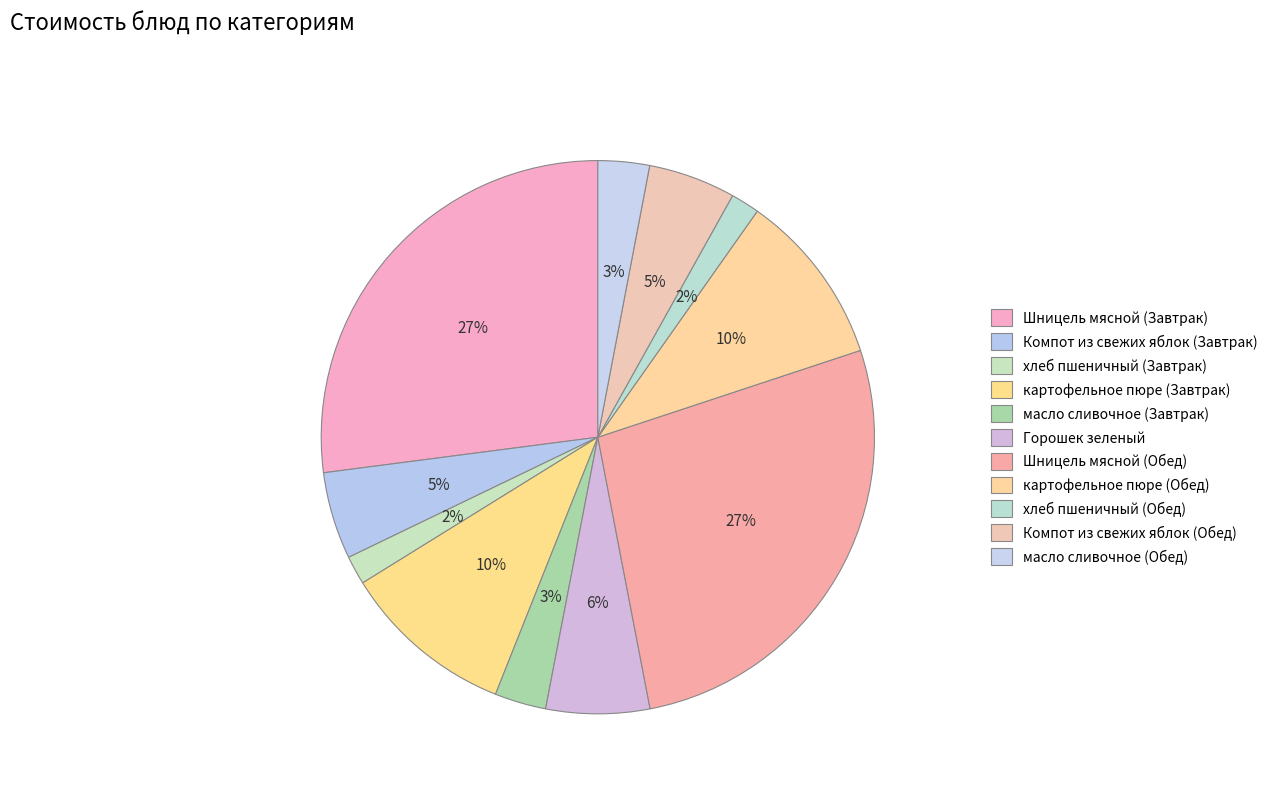

The масло сливочное (Обед) slice represents 1% of the pie. True or false?

False